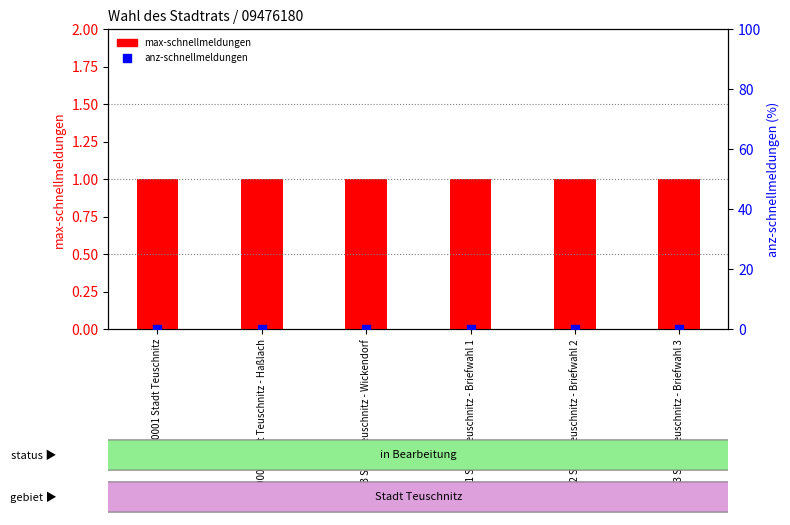

Which series contains the highest Y value?

max-schnellmeldungen